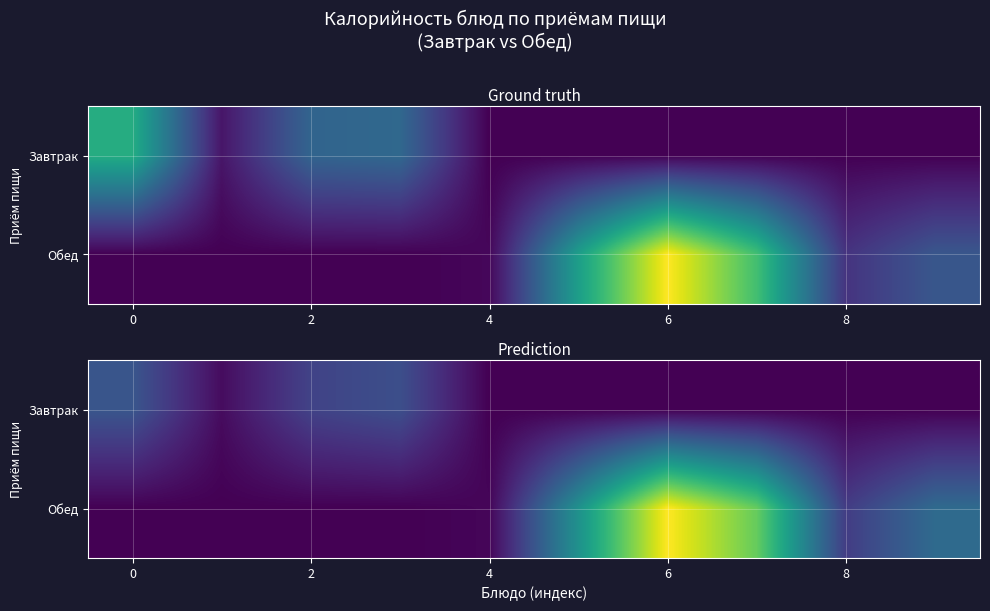

How many positive values does the Обед series have?

6